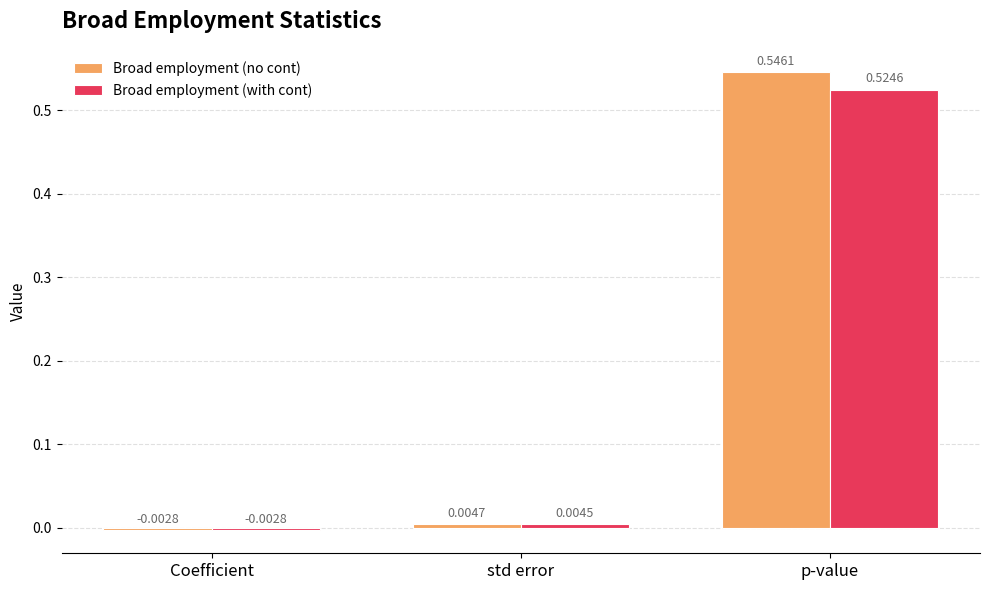

How many data points in Broad employment (no cont) are above 0?

2